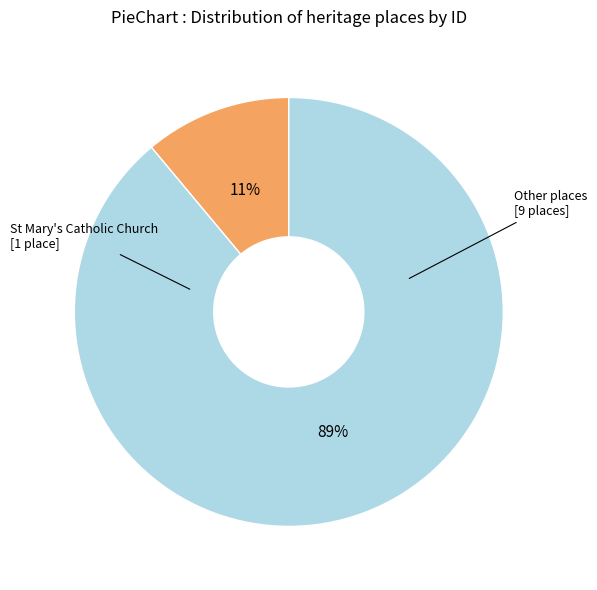

Is there a majority slice in this chart?

Yes